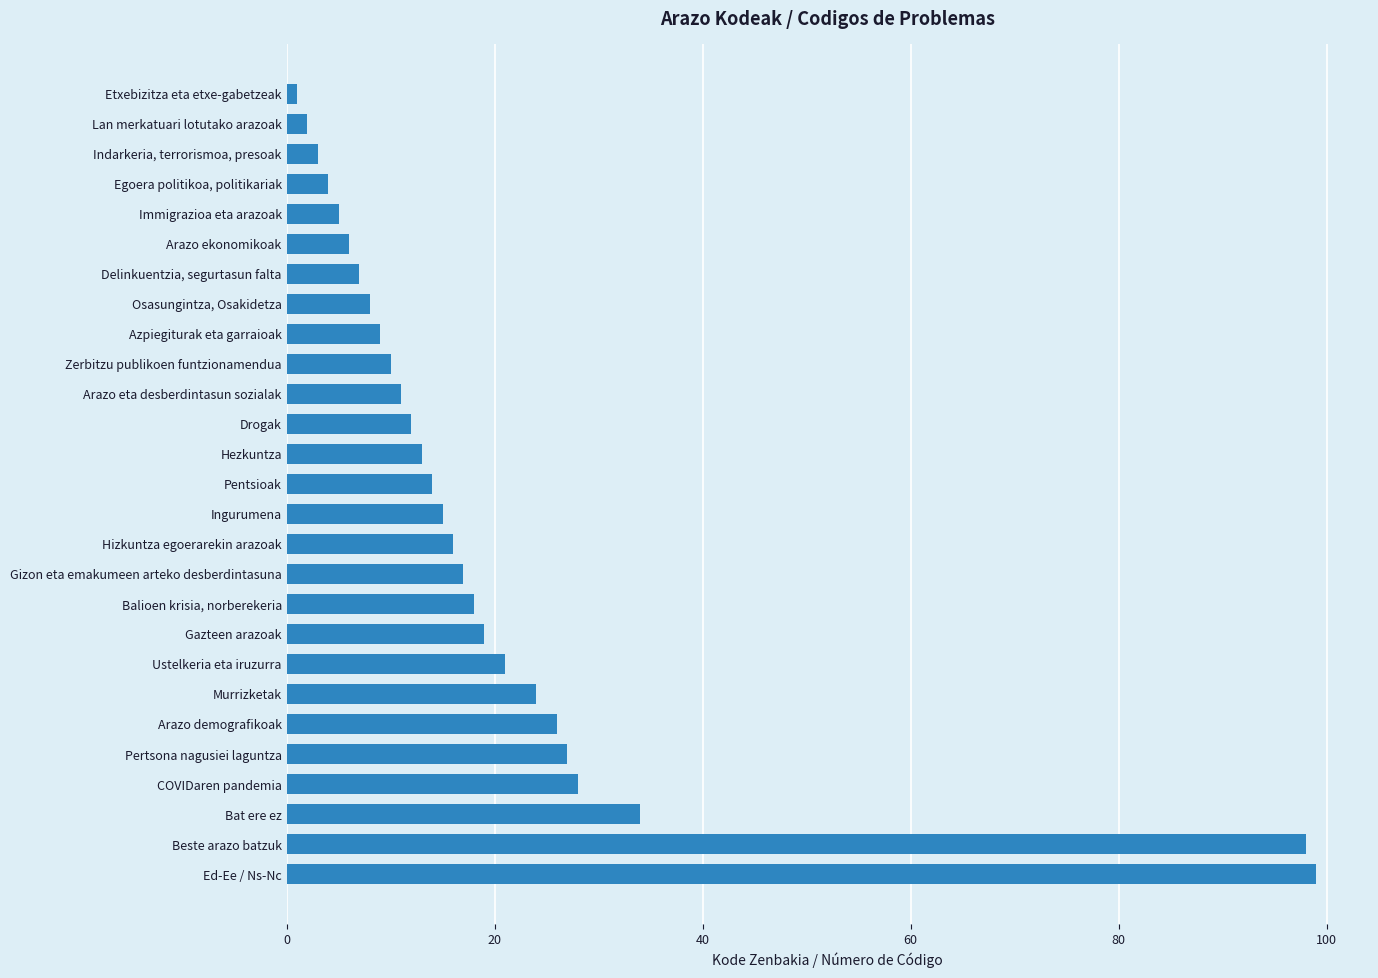

Between Ingurumena and Ed-Ee / Ns-Nc, which is larger?

Ed-Ee / Ns-Nc